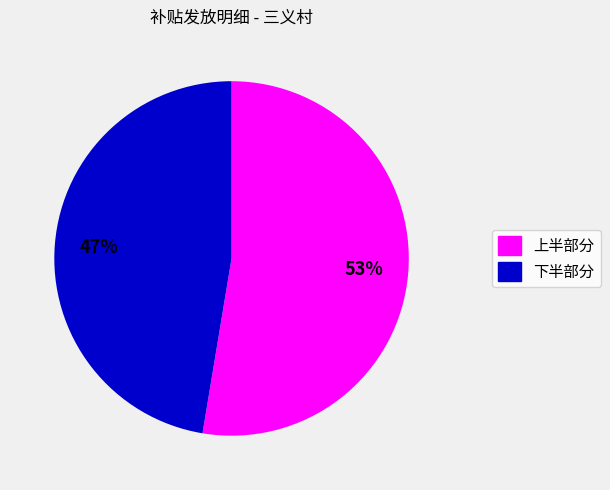

To the nearest percent, what is the average slice percentage?

50%